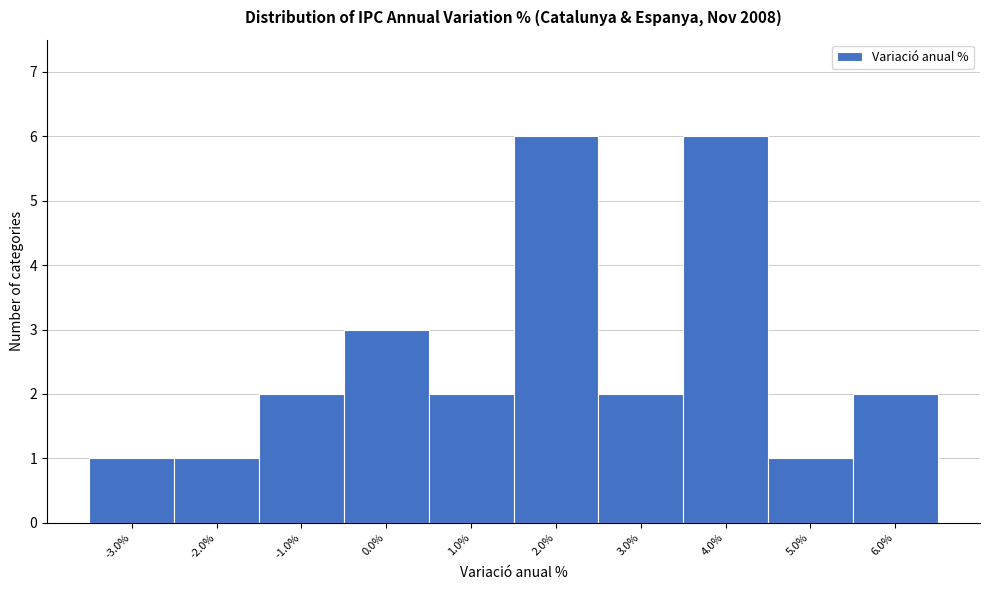

Reading left to right, list every bar in this chart as the range it spans on the x-axis followed by its height. The values are not printed on the chart, so give them approximately, as read against the axis.

-3.5 to -2.5: 1
-2.5 to -1.5: 1
-1.5 to -0.5: 2
-0.5 to 0.5: 3
0.5 to 1.5: 2
1.5 to 2.5: 6
2.5 to 3.5: 2
3.5 to 4.5: 6
4.5 to 5.5: 1
5.5 to 6.5: 2